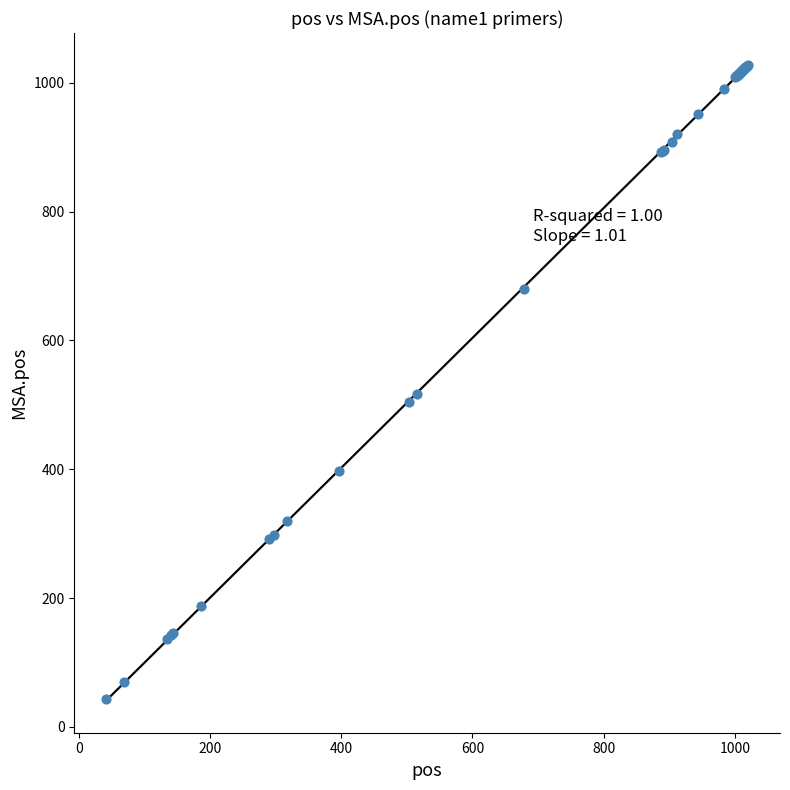

What Y value in the scatter plot is closest to 535?

517